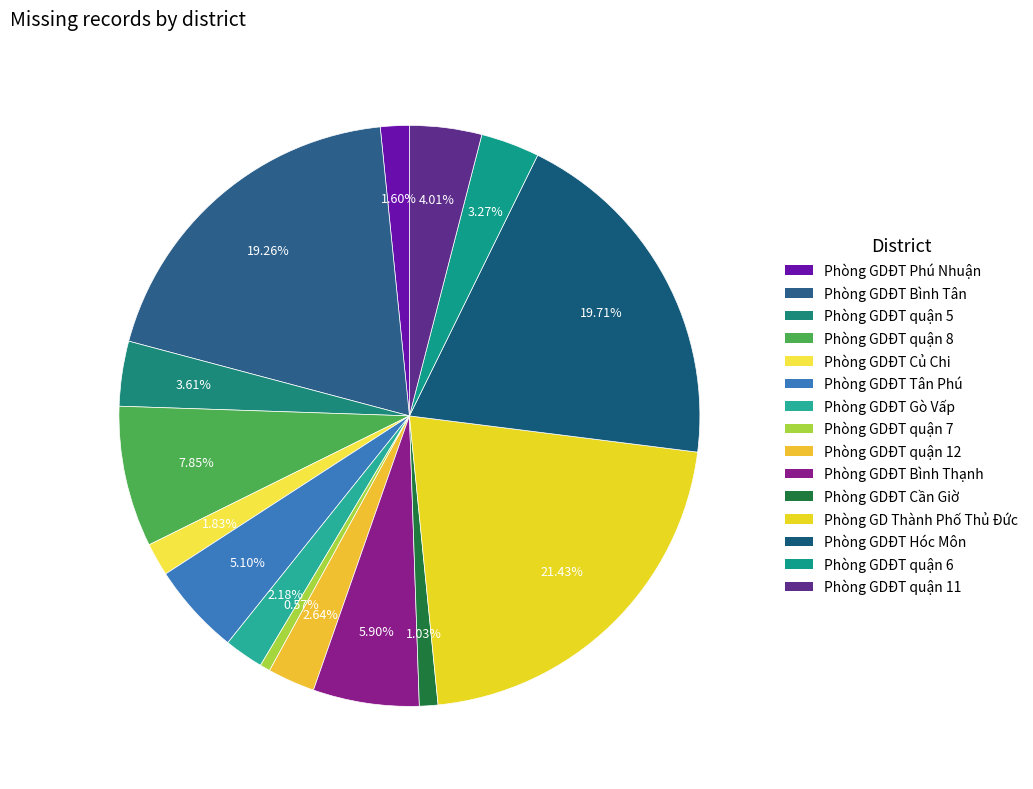

To the nearest percent, what is the difference between the largest and smallest slice percentages?

21%